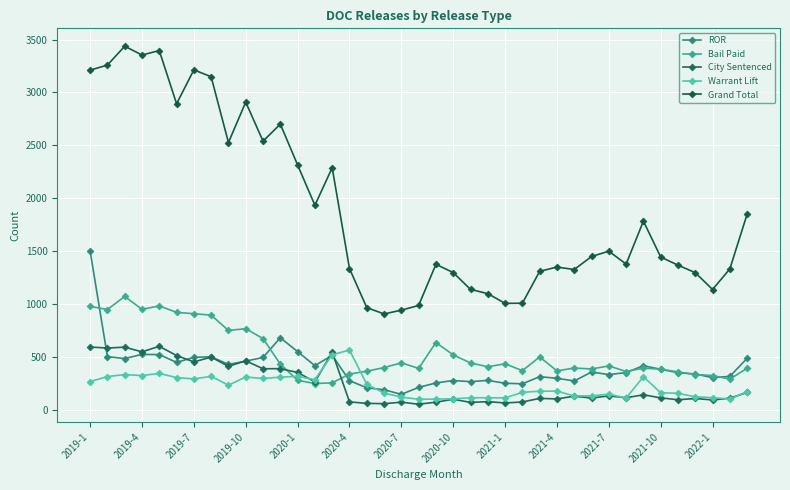

Is this an area chart (filled region under the line)?

No